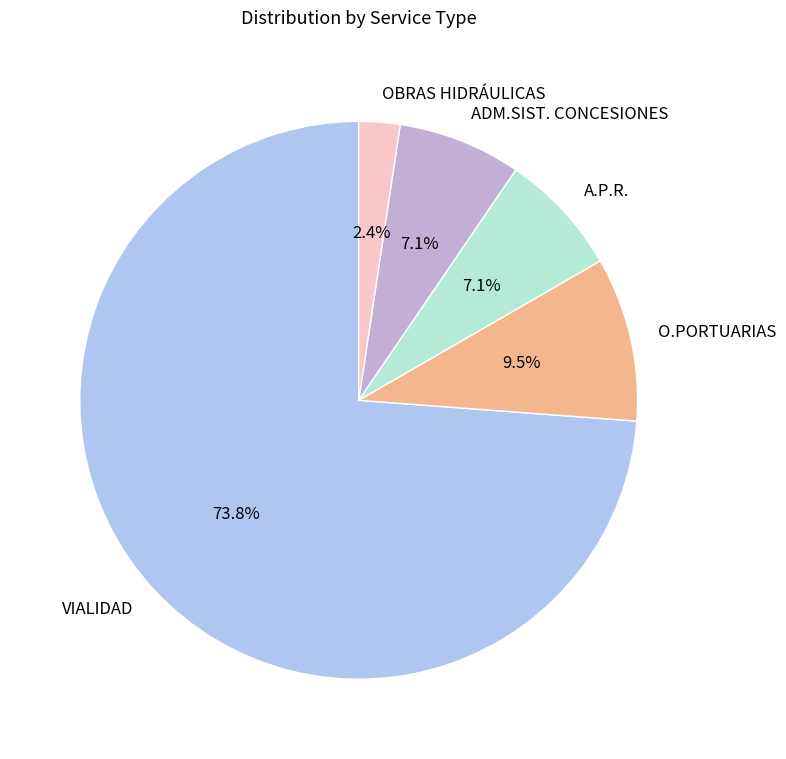

Is O.PORTUARIAS the majority of the pie?

No